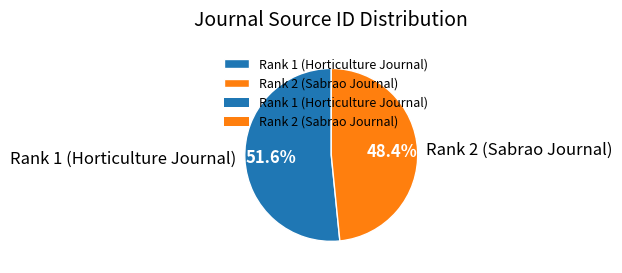

Is there a majority slice in this chart?

Yes